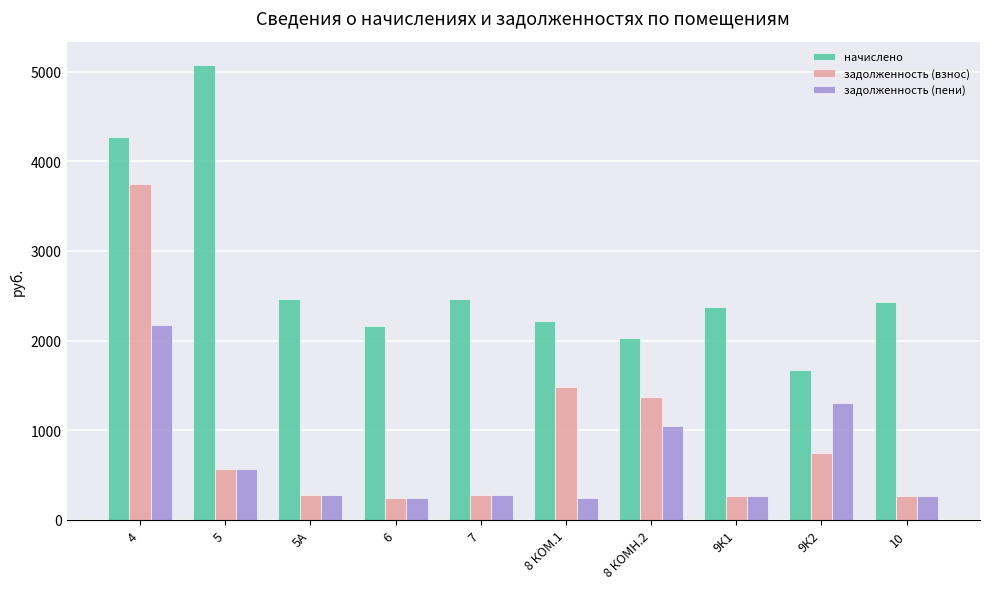

At which category is the sum across all series the highest?

4